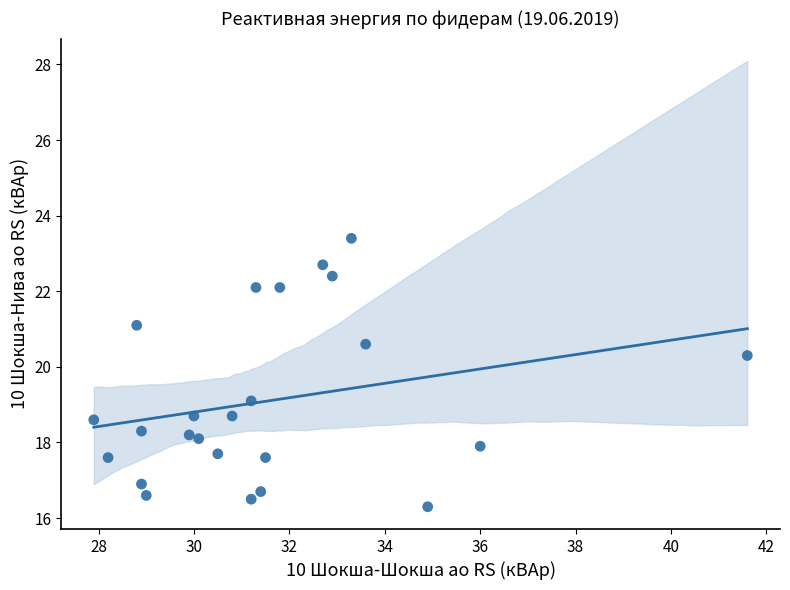

What is the range of X values (max minus min)?

13.7